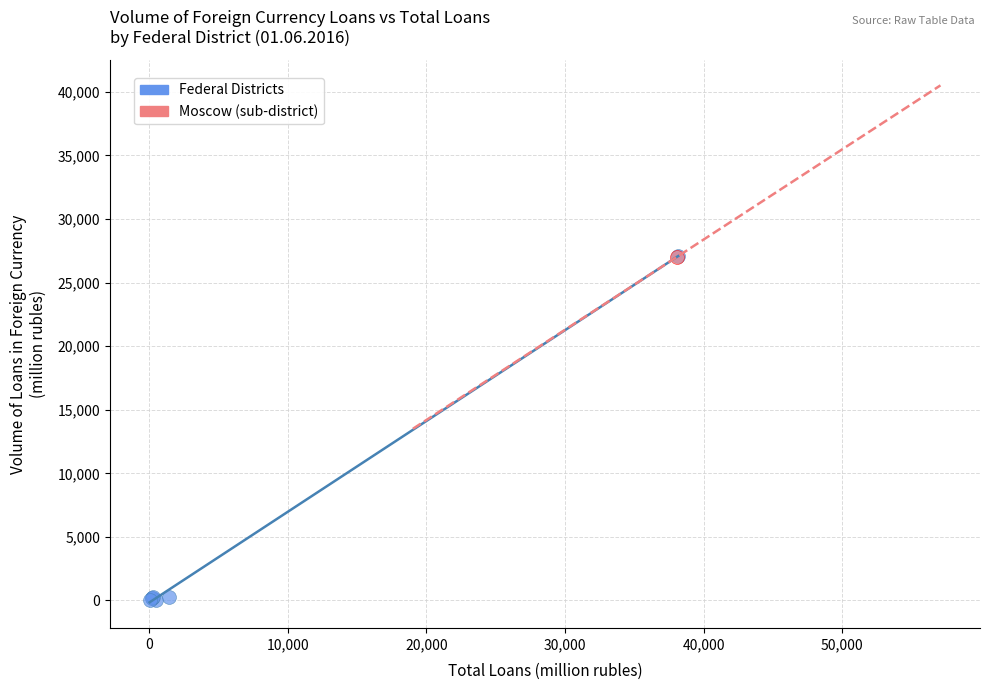

What are all the series names shown in the legend?

Federal Districts, Moscow (sub-district)